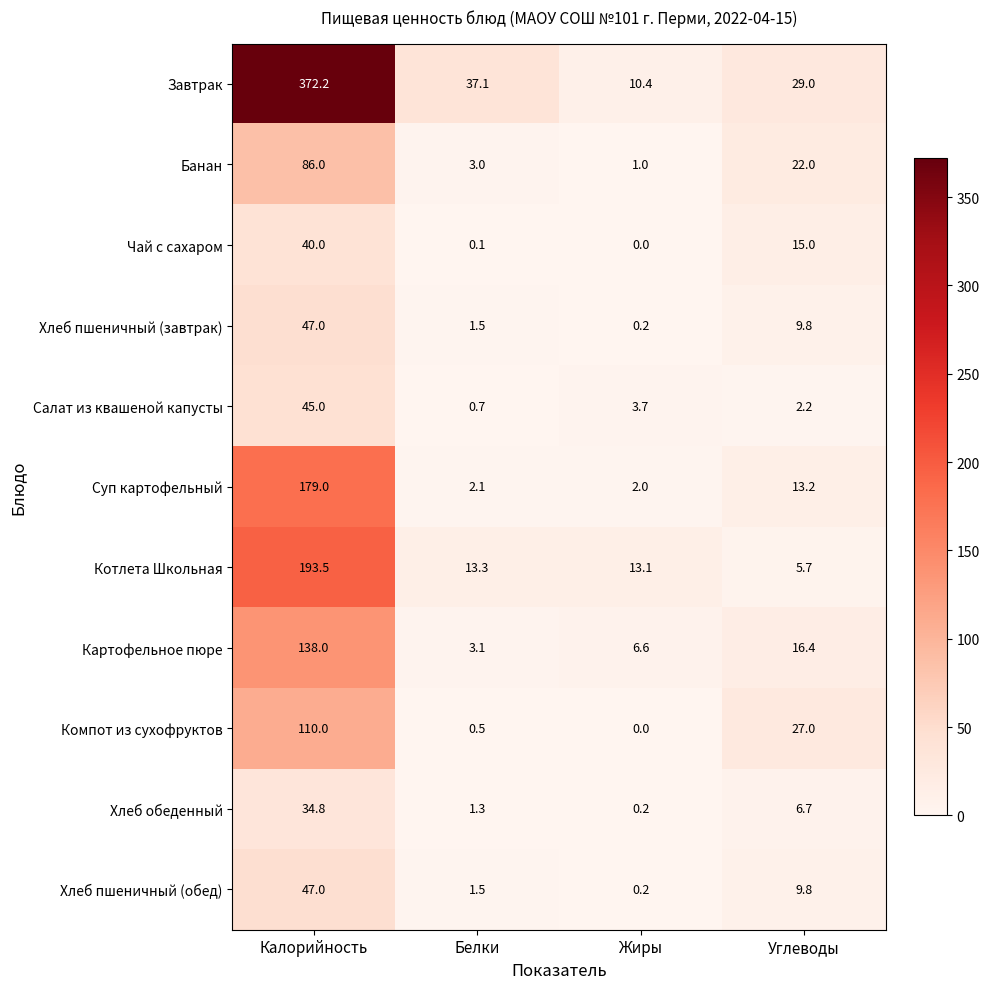

At which label does Чай с сахаром reach its minimum?

Жиры